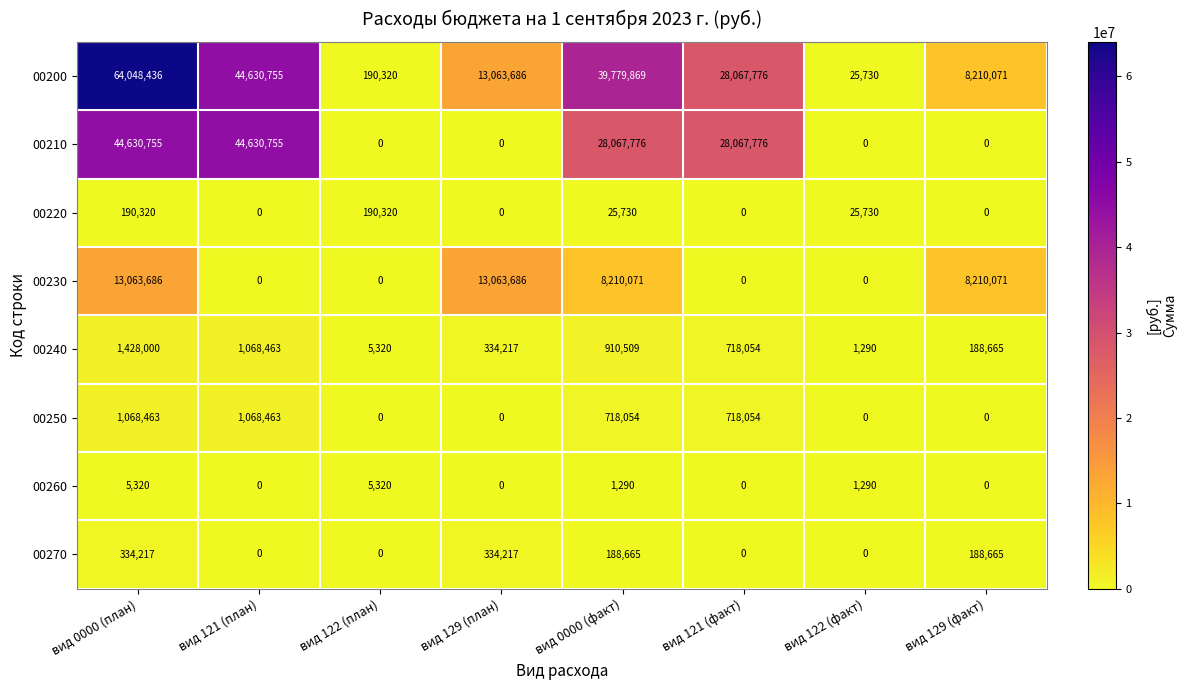

At which category is the sum across all series the highest?

вид 0000 (план)